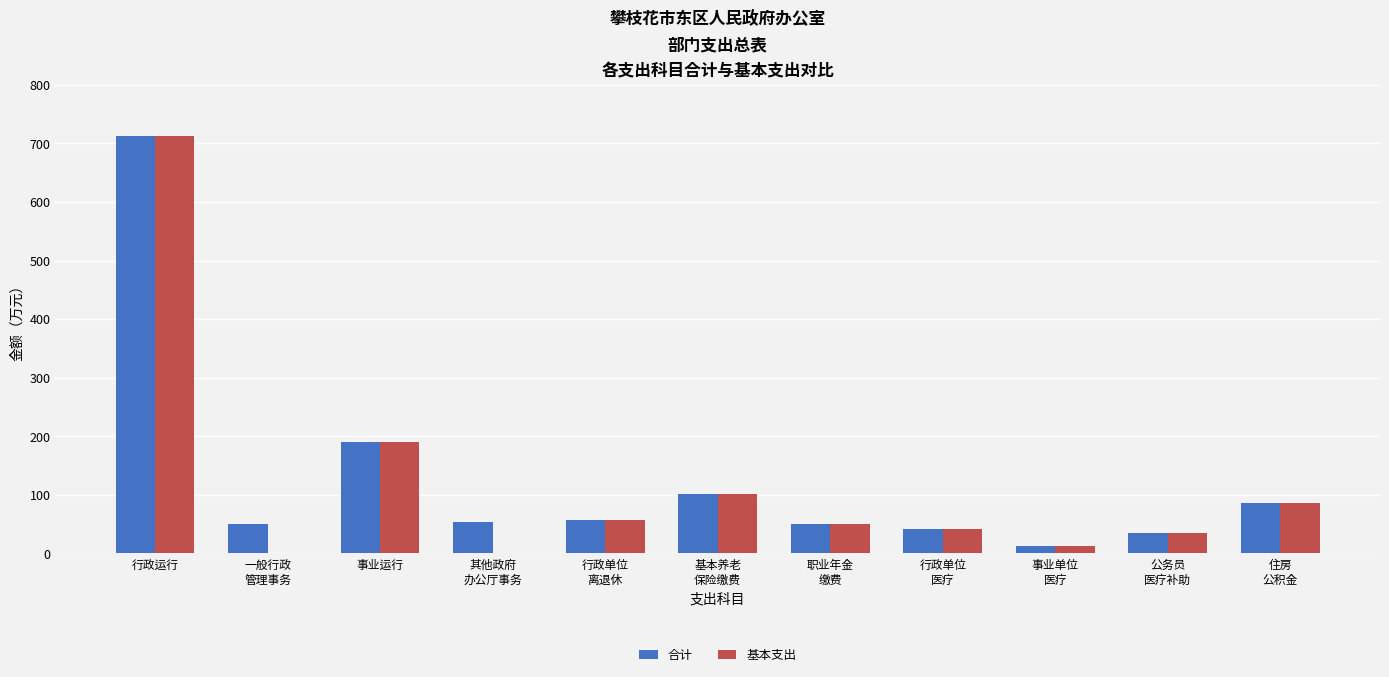

At which category is the sum across all series the highest?

行政运行